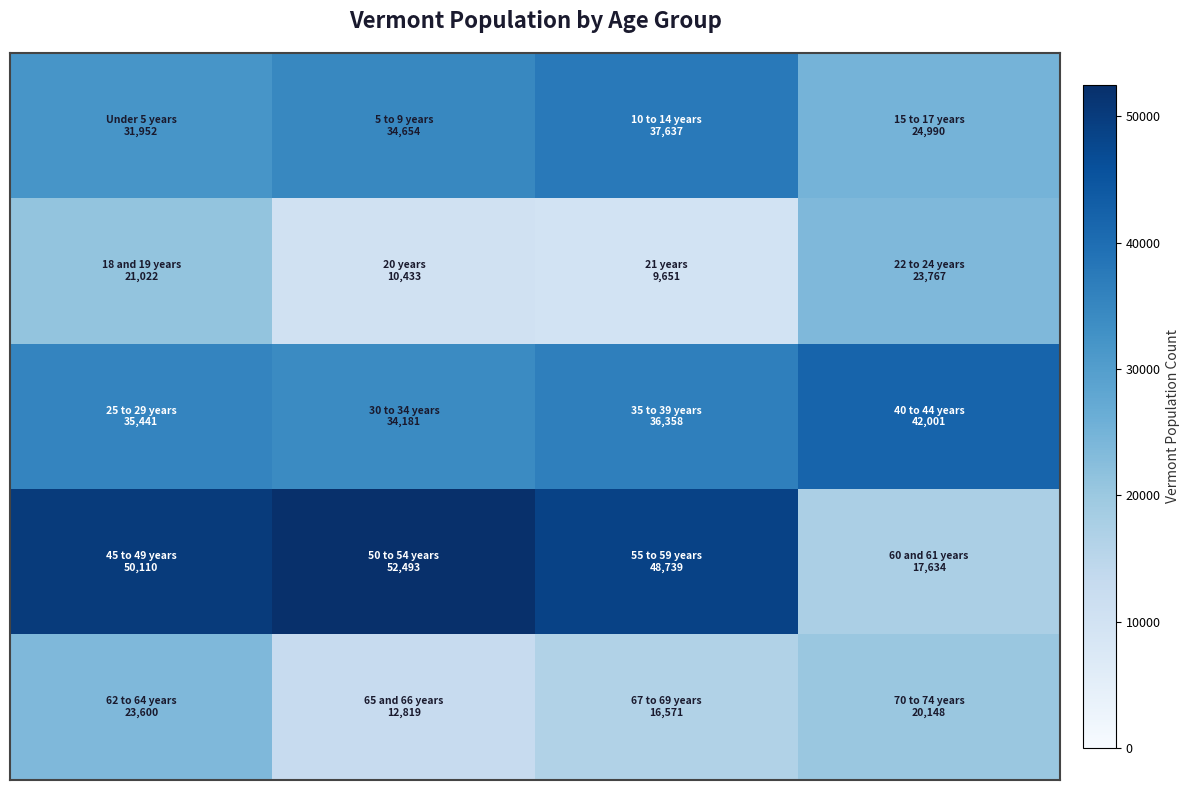

What is the maximum value shown in the chart?

52493